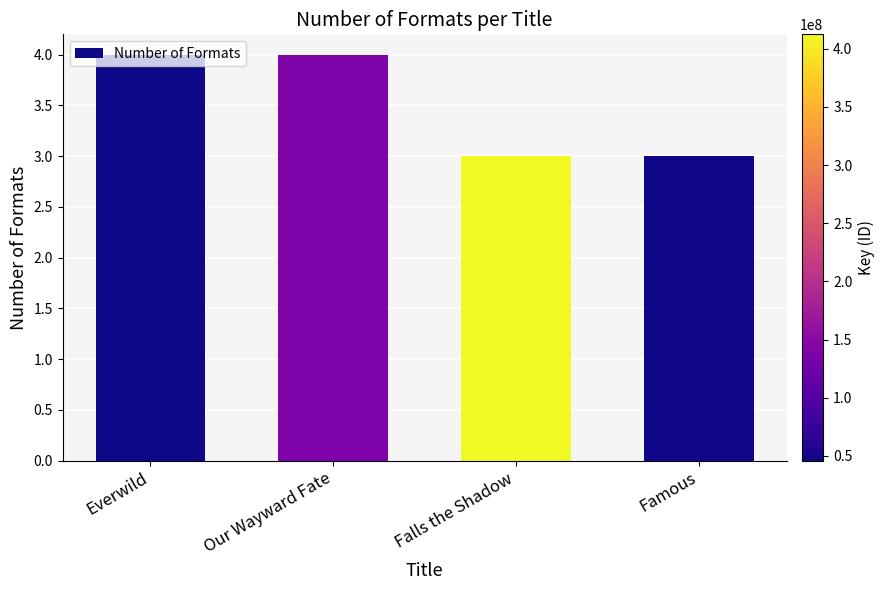

Between Everwild and Falls the Shadow, which is larger?

Everwild